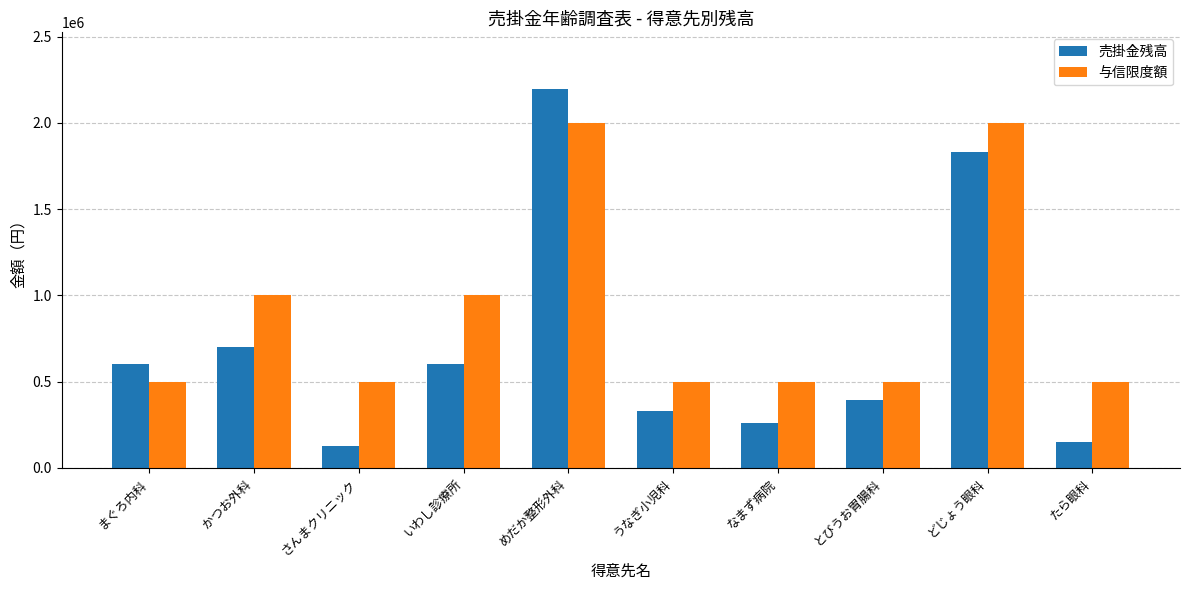

Which series changed the most between さんまクリニック and めだか整形外科?

売掛金残高